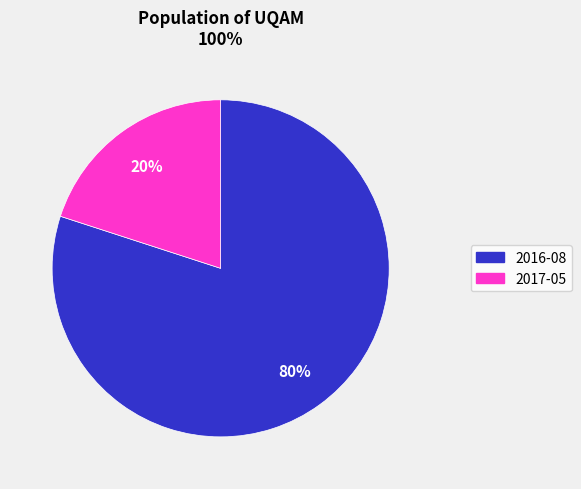

Is there a majority slice in this chart?

Yes